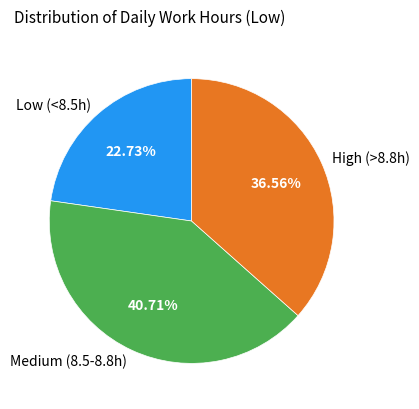

Approximately how many times larger is the value at Low (<8.5h) compared to High (>8.8h)?

0.6